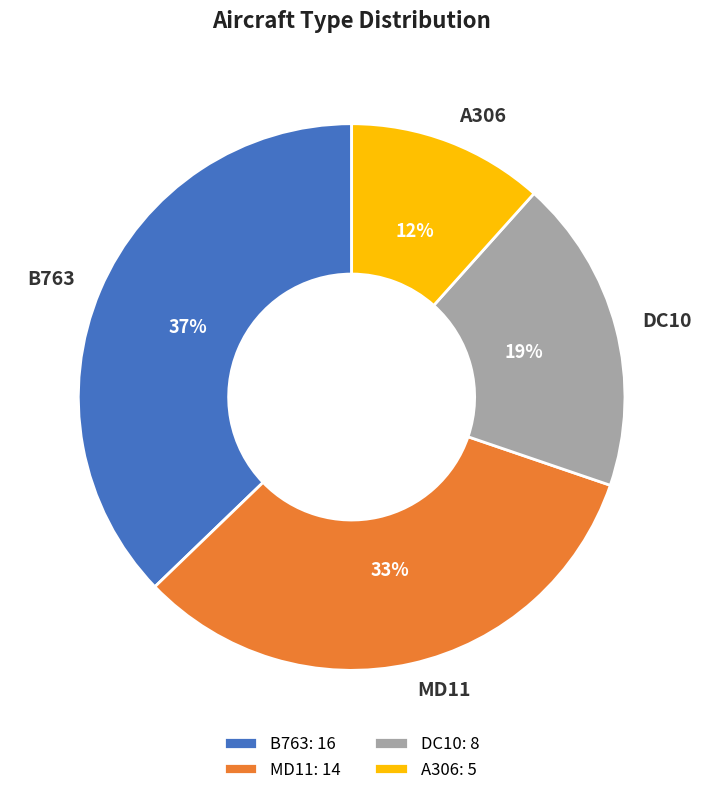

Do MD11 and DC10 together represent more than half of the pie?

Yes